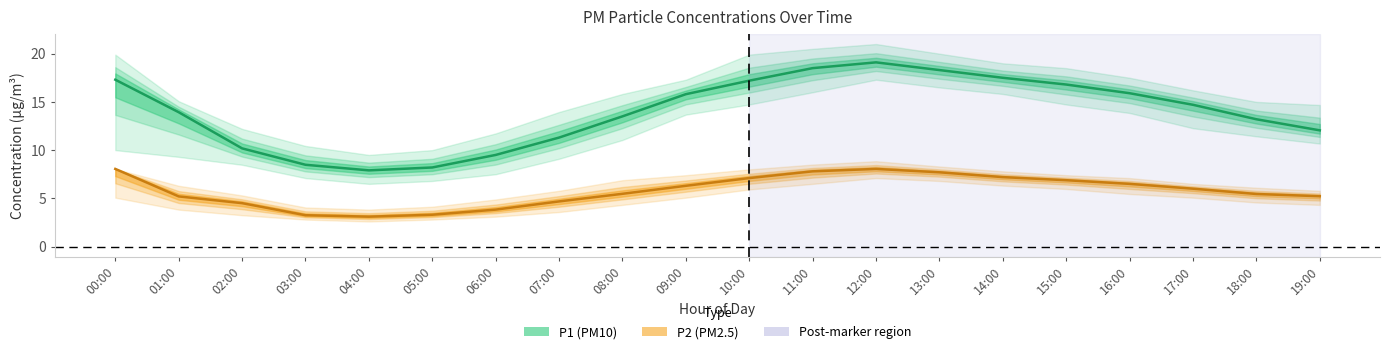

What position from the right is 04:00?

16